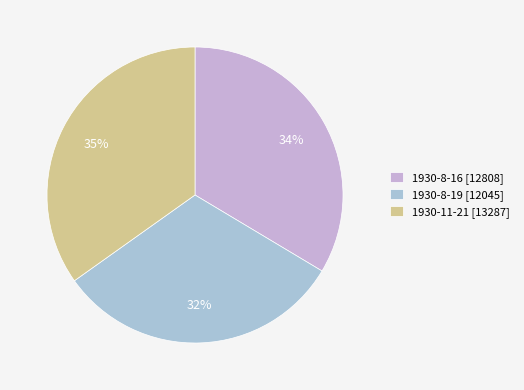

To the nearest percent, what is the average slice percentage?

33%